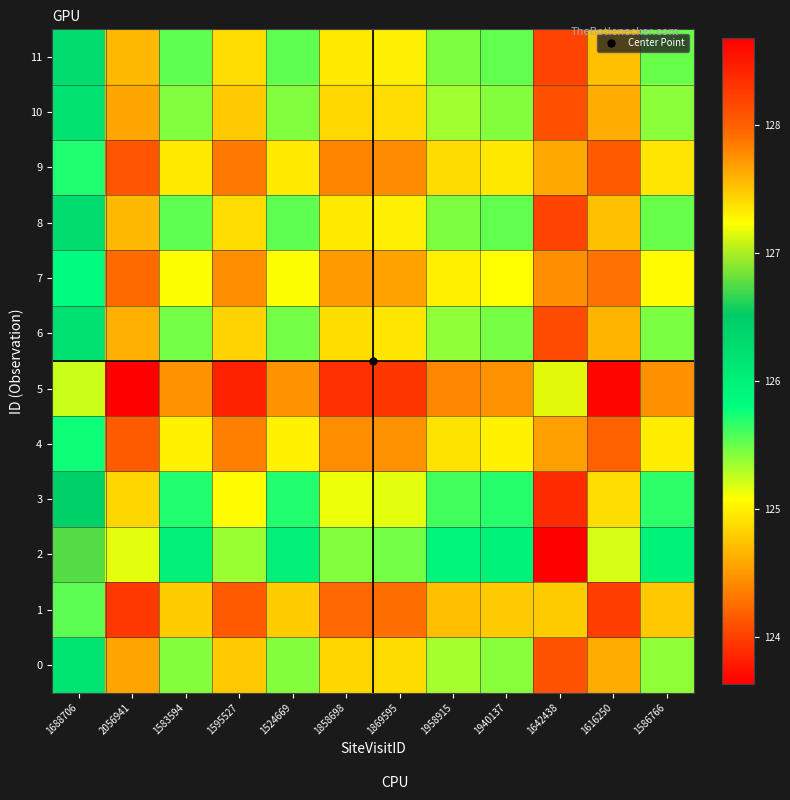

What is the spread (max minus min) of values at 2056941?

1.5